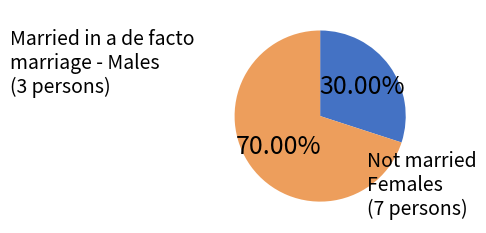

To the nearest percent, what is the difference between the largest and smallest slice percentages?

40%